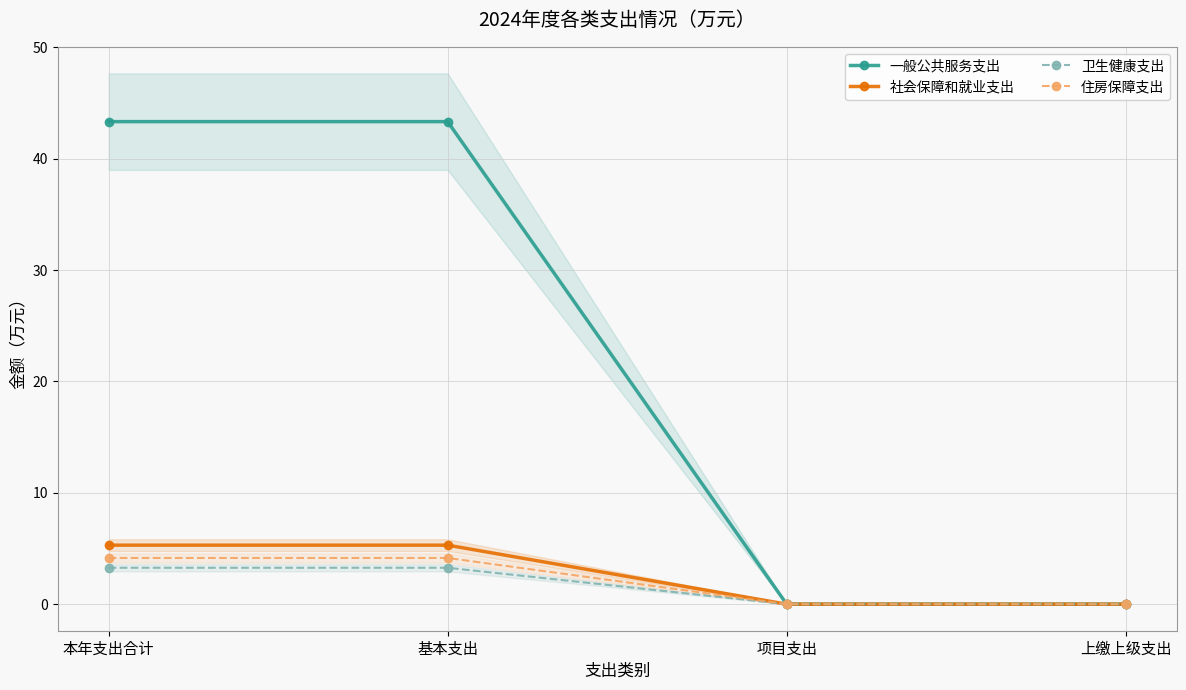

True or false: 社会保障和就业支出 and 住房保障支出 cross at least once.

False